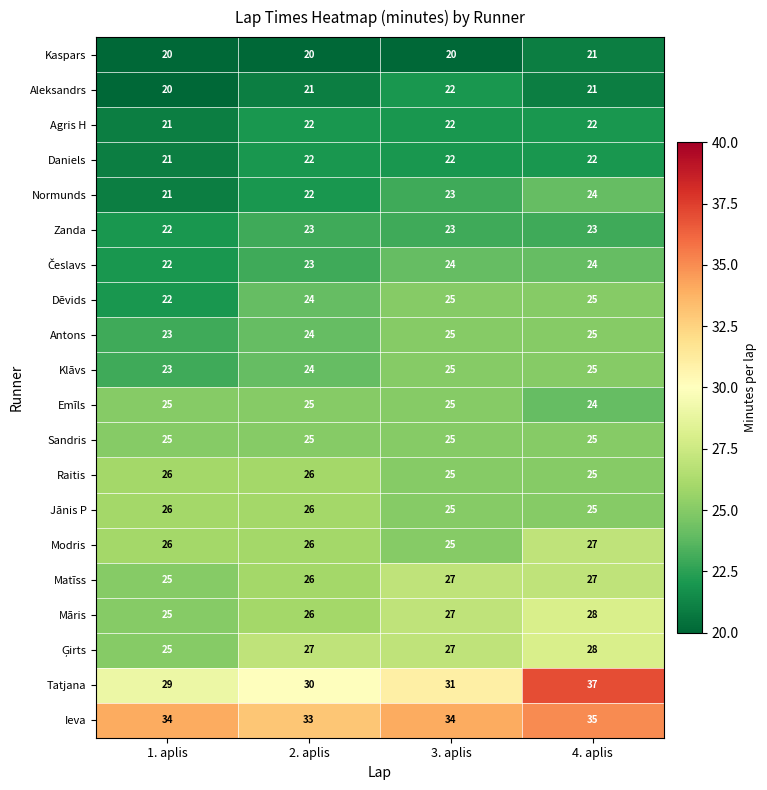

Between 2. aplis and 4. aplis, which series saw the biggest shift?

Tatjana